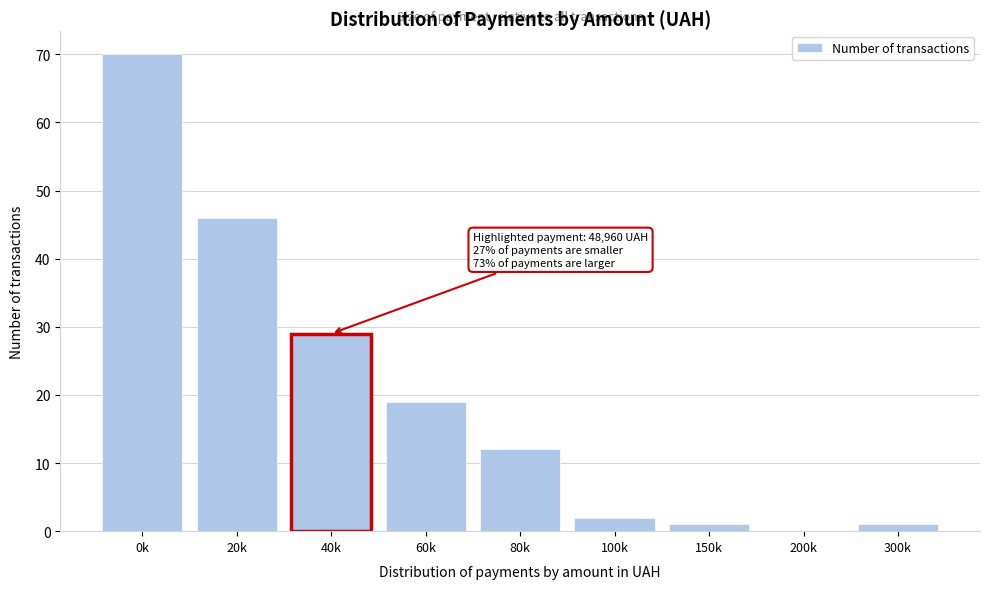

Reading right to left, extract all data points from this chart.

300k=1	200k=0	150k=1	100k=2	80k=12	60k=19	40k=29	20k=46	0k=70